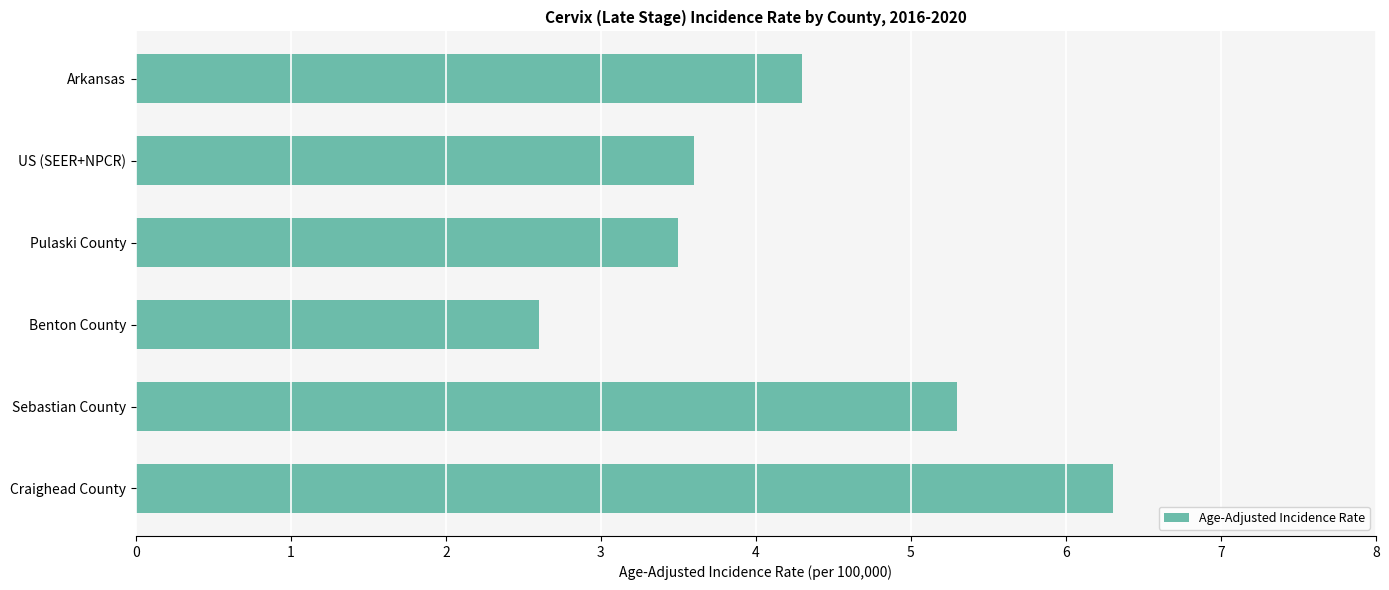

Are the bars horizontal?

Yes